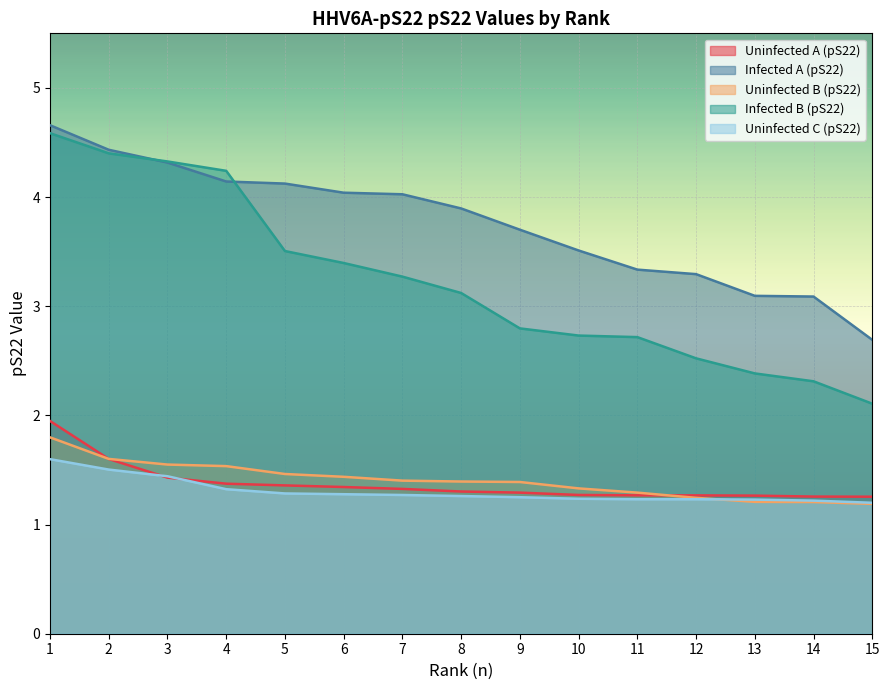

What is the sum of the Uninfected C (pS22) values at 1 and 15?

2.8